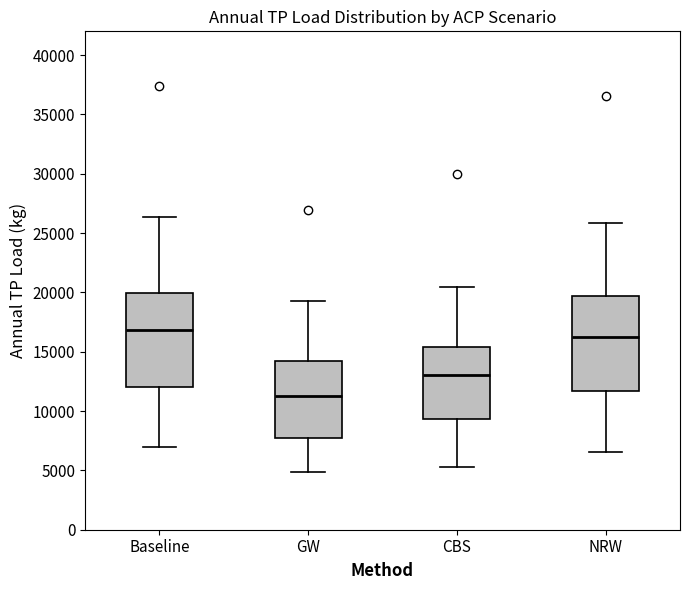

Which box's median line is the highest?

Baseline